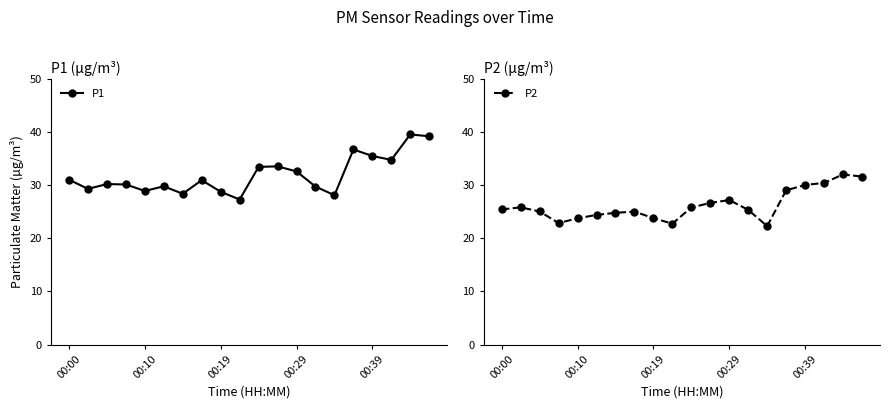

True or false: P2 and P1 intersect in this chart.

False